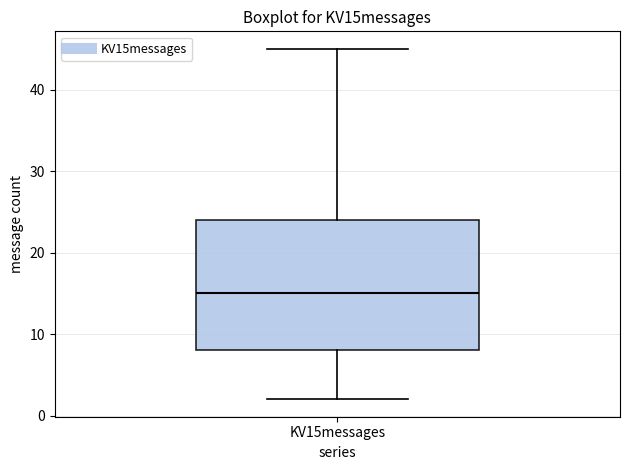

Transcribe this box plot: give where the median line is, the range the box spans, and where the two whiskers end, as read against the y-axis. The values are not printed on the chart, so give them approximately, as read against the axis.

median 15, box 8 to 24, whiskers 2 to 45